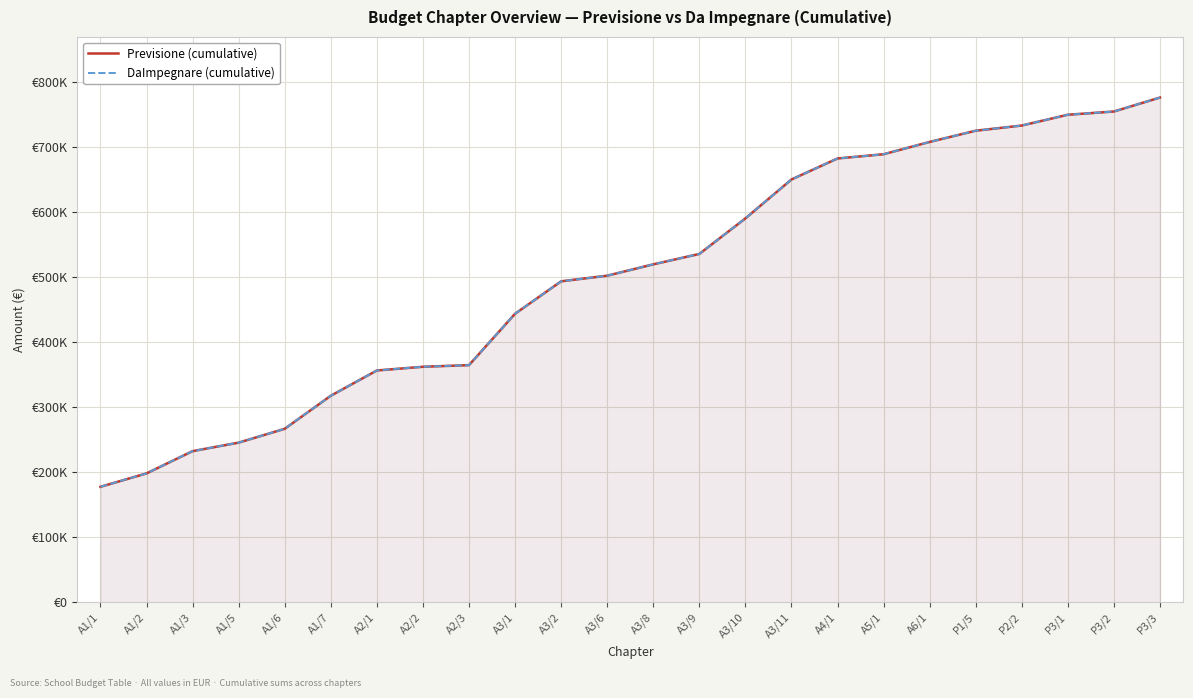

The value of Previsione (cumulative) at P3/1 is 1116004.8. True or false?

False